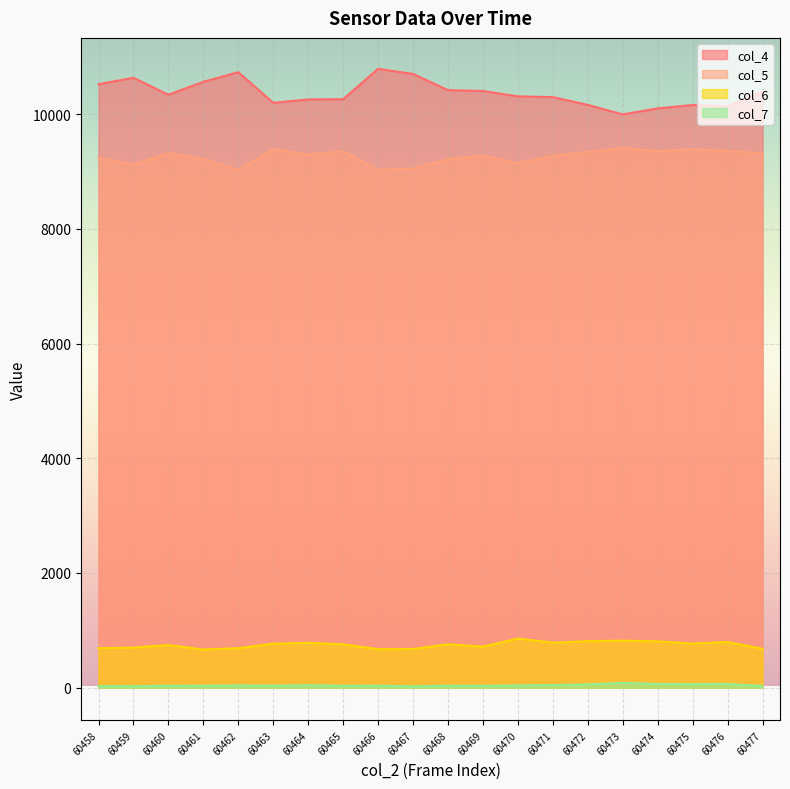

Reading left to right, what are all the values shown in this chart?

col_4: 60458=10521	60459=10633	60460=10337	60461=10563	60462=10731	60463=10197	60464=10256	60465=10260	60466=10789	60467=10700	60468=10418	60469=10403	60470=10309	60471=10296	60472=10161	60473=9995	60474=10099	60475=10159	60476=10134	60477=10388
col_5: 60458=9238	60459=9119	60460=9320	60461=9215	60462=9025	60463=9388	60464=9295	60465=9351	60466=9026	60467=9050	60468=9215	60469=9276	60470=9143	60471=9274	60472=9339	60473=9408	60474=9352	60475=9391	60476=9355	60477=9317
col_6: 60458=689	60459=699	60460=744	60461=666	60462=689	60463=768	60464=784	60465=756	60466=672	60467=675	60468=757	60469=717	60470=857	60471=785	60472=811	60473=821	60474=808	60475=771	60476=797	60477=679
col_7: 60458=28	60459=26	60460=34	60461=35	60462=40	60463=36	60464=44	60465=34	60466=35	60467=24	60468=35	60469=33	60470=40	60471=47	60472=57	60473=85	60474=64	60475=62	60476=65	60477=30